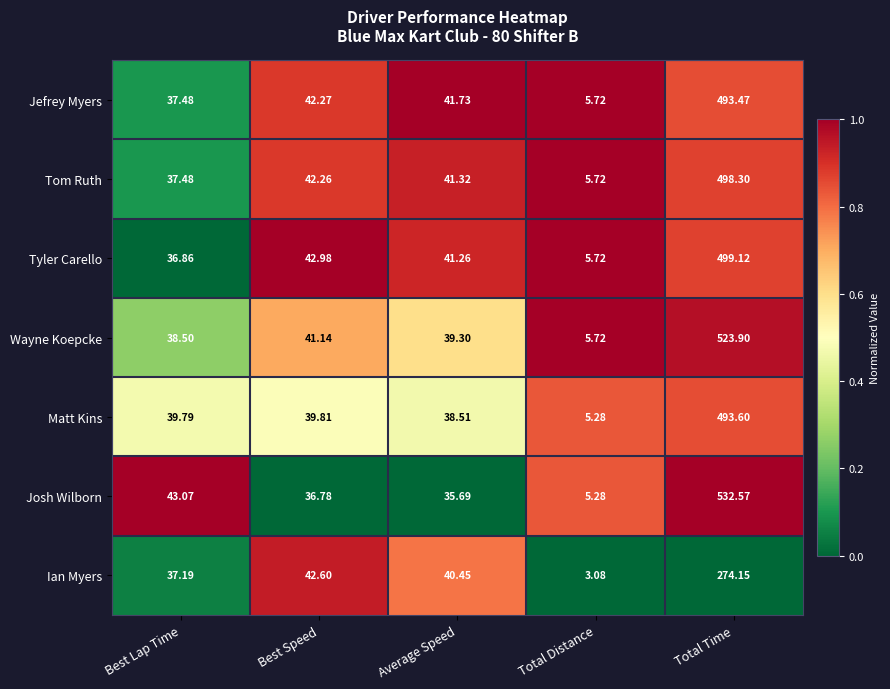

Rank the categories by Wayne Koepcke value from highest to lowest.

Total Time, Best Speed, Average Speed, Best Lap Time, Total Distance